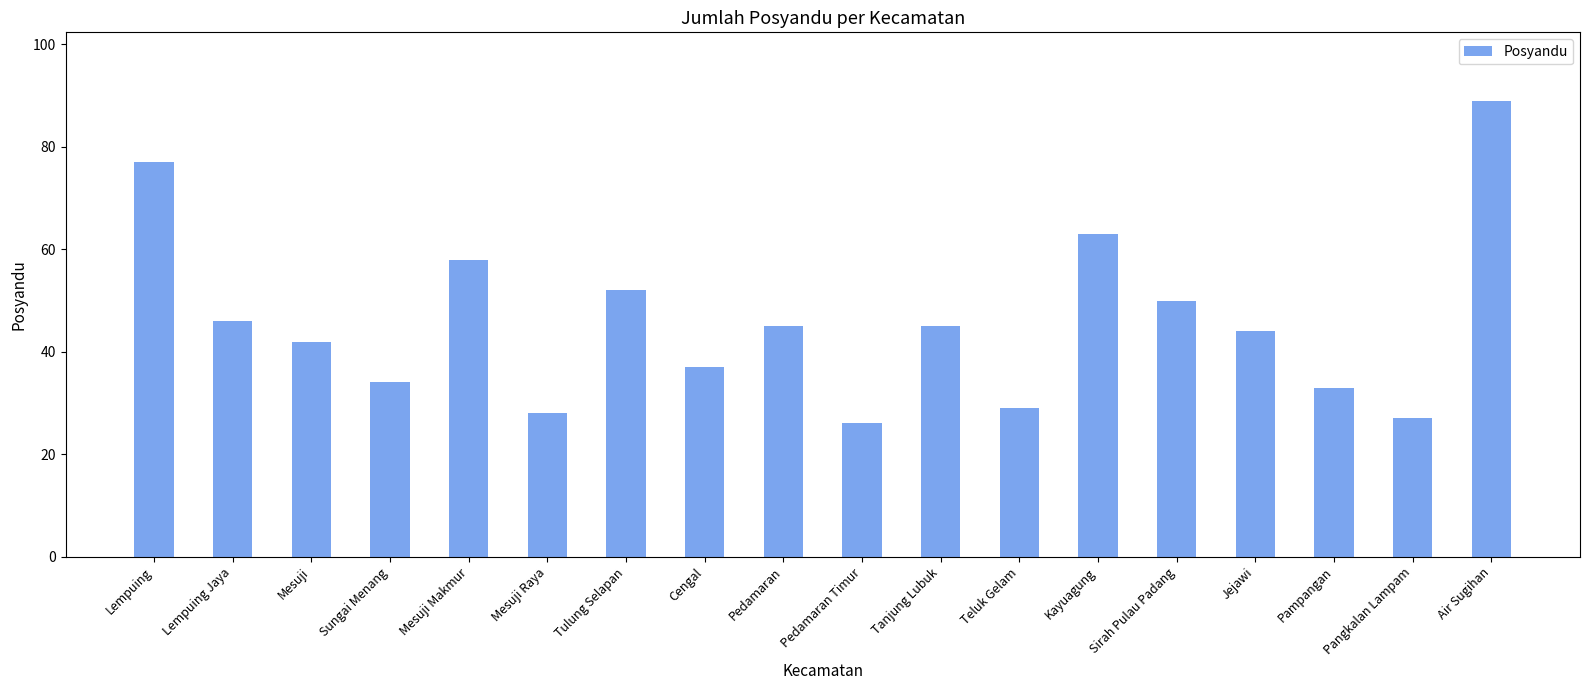

Reading left to right, extract all data points from this chart.

Lempuing=77	Lempuing Jaya=46	Mesuji=42	Sungai Menang=34	Mesuji Makmur=58	Mesuji Raya=28	Tulung Selapan=52	Cengal=37	Pedamaran=45	Pedamaran Timur=26	Tanjung Lubuk=45	Teluk Gelam=29	Kayuagung=63	Sirah Pulau Padang=50	Jejawi=44	Pampangan=33	Pangkalan Lampam=27	Air Sugihan=89